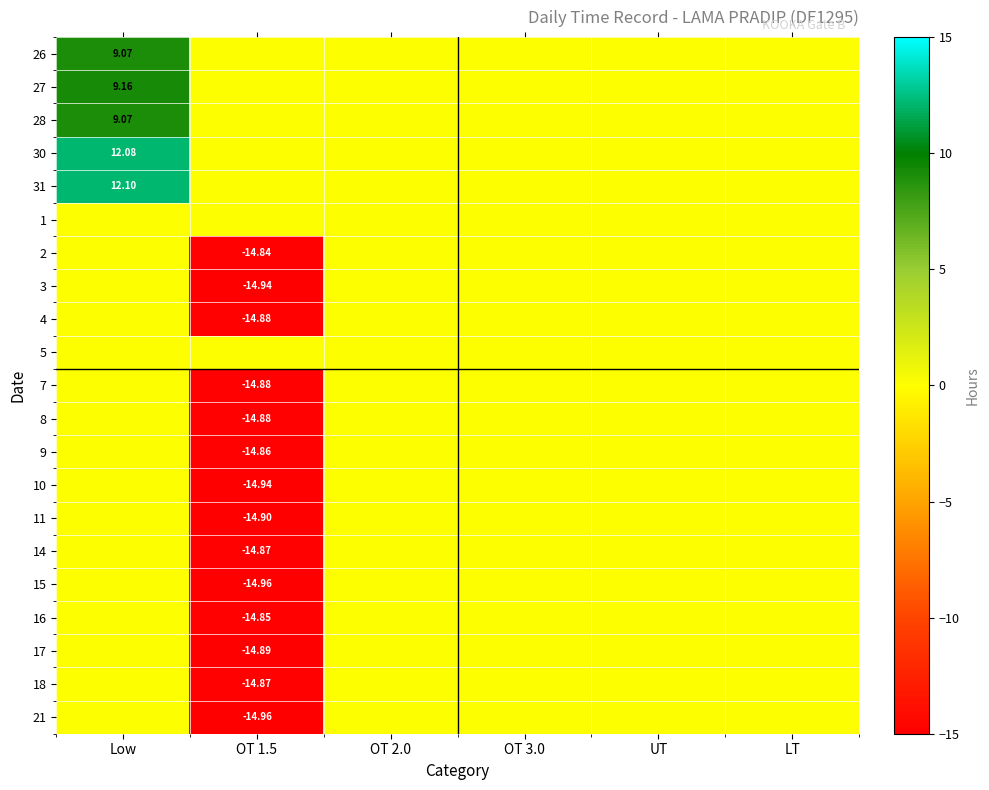

Is the value of 26 at UT greater than the value of 17 at LT?

No